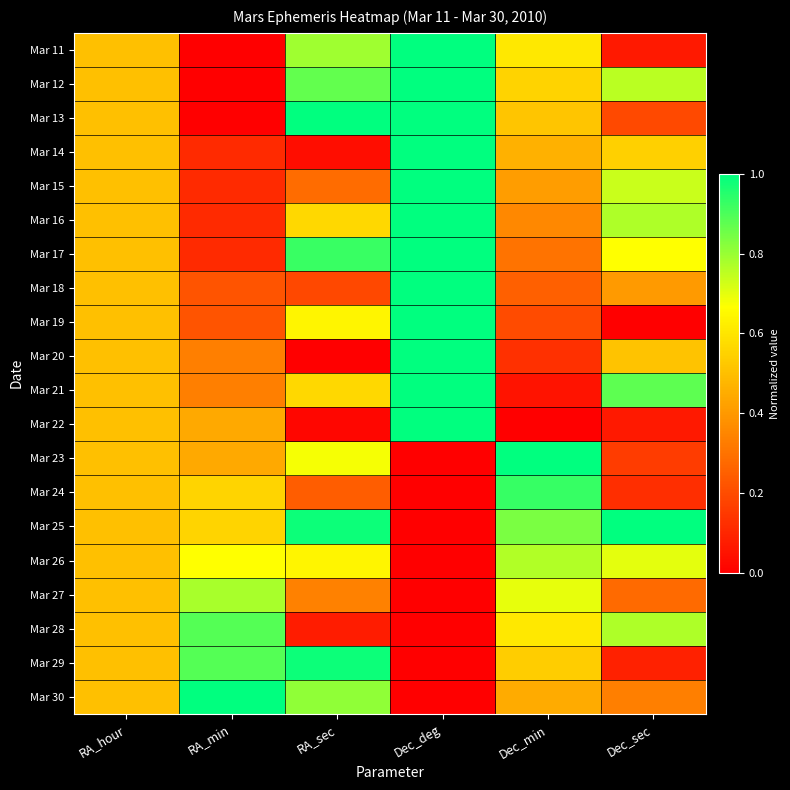

Rank the series by their maximum value, from lowest to highest.

Mar 26, Mar 27, Mar 28, Mar 24, Mar 29, Mar 11, Mar 12, Mar 13, Mar 14, Mar 15, Mar 16, Mar 17, Mar 18, Mar 19, Mar 20, Mar 21, Mar 22, Mar 23, Mar 25, Mar 30